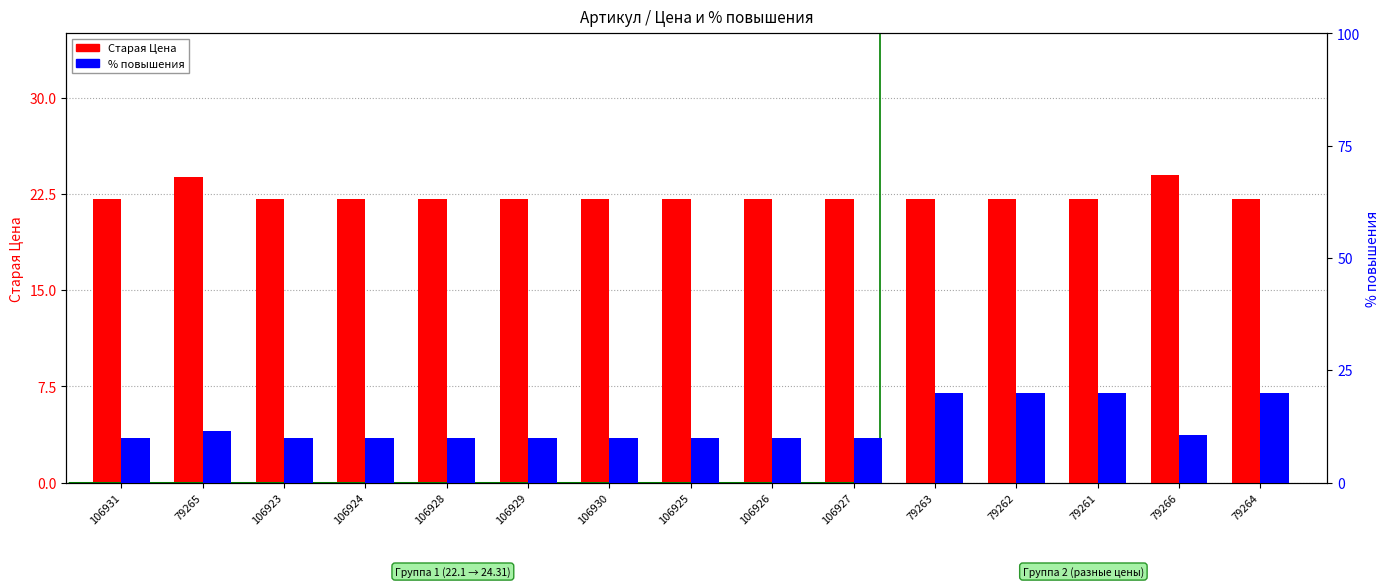

How many bars are there in each group?

2